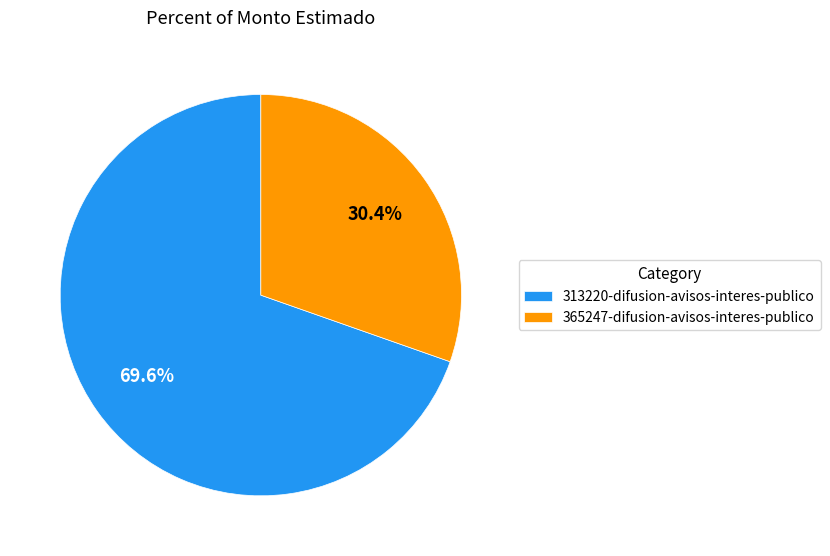

Count the number of slices in the pie.

2